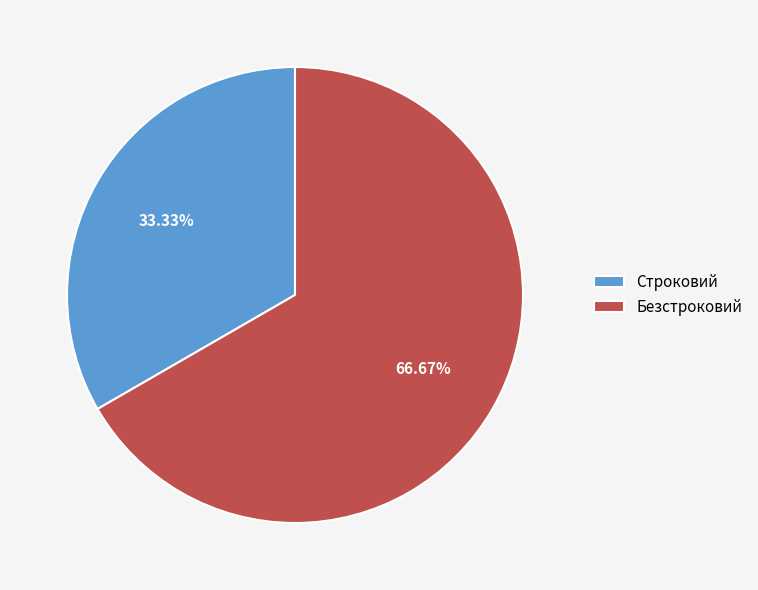

How many segments does this pie chart have?

2